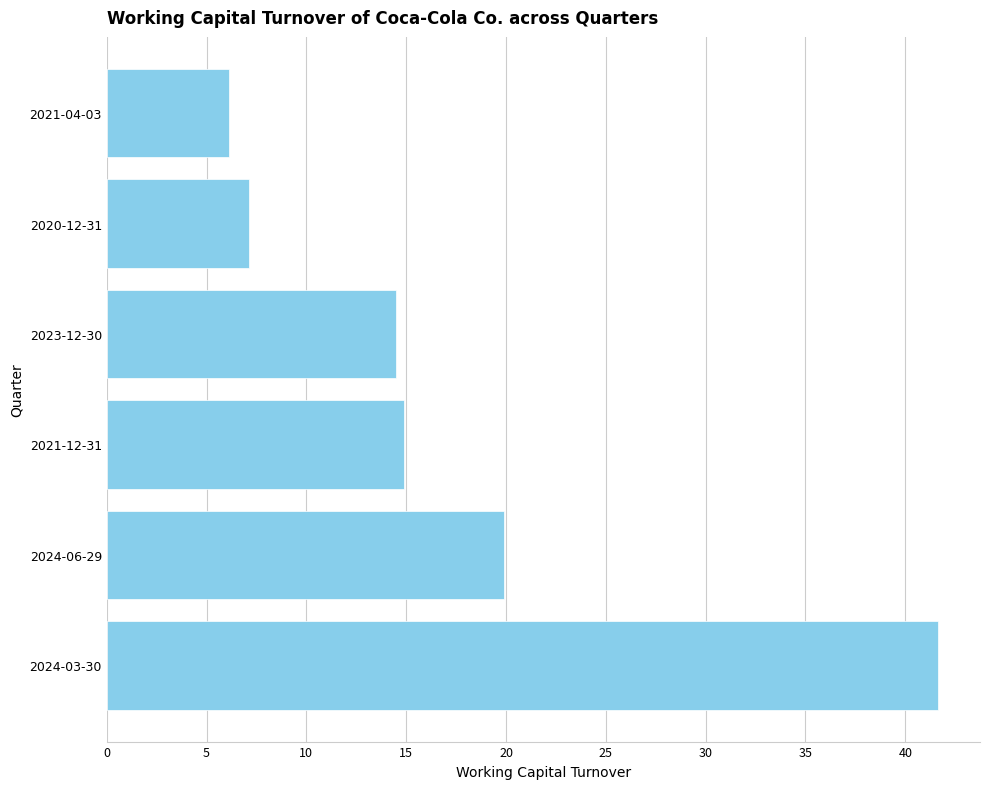

Which has a higher value, 2021-04-03 or 2024-06-29?

2024-06-29